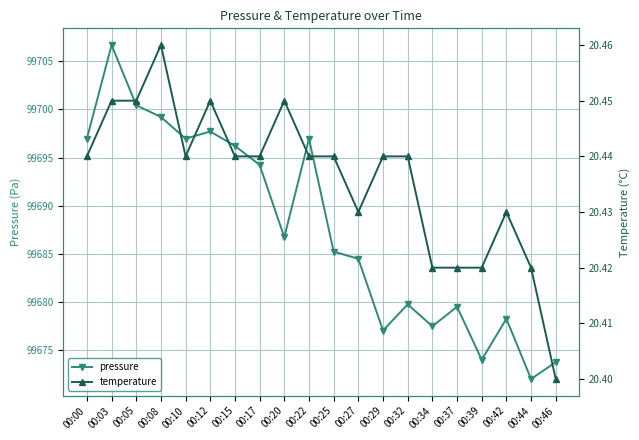

True or false: temperature and pressure intersect in this chart.

False